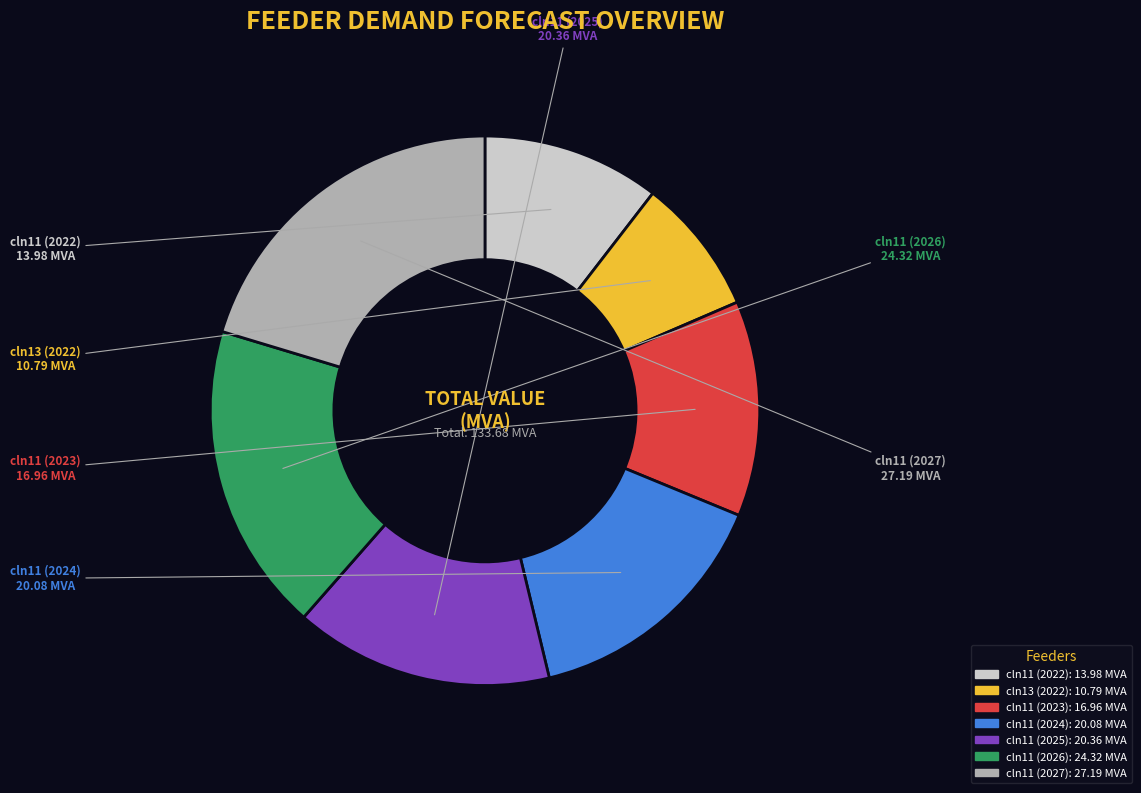

Is there any slice that represents more than half of the pie?

No